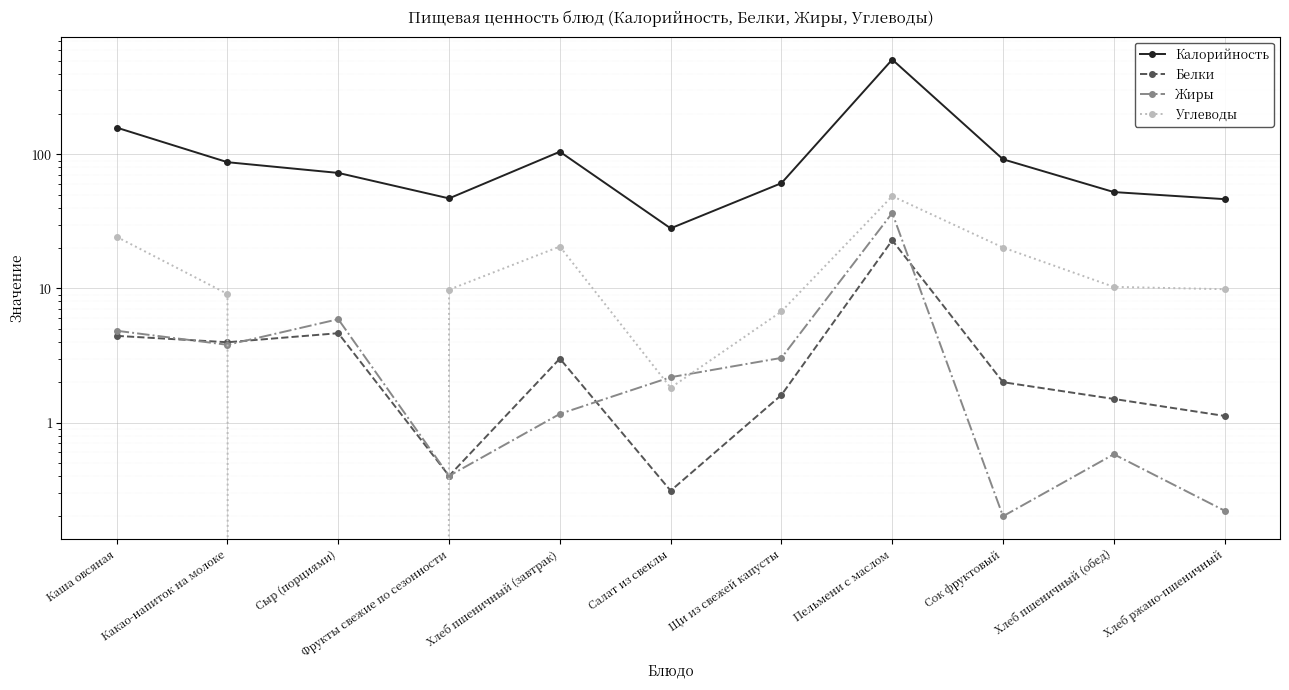

Rank the series by their maximum value, from lowest to highest.

Белки, Жиры, Углеводы, Калорийность